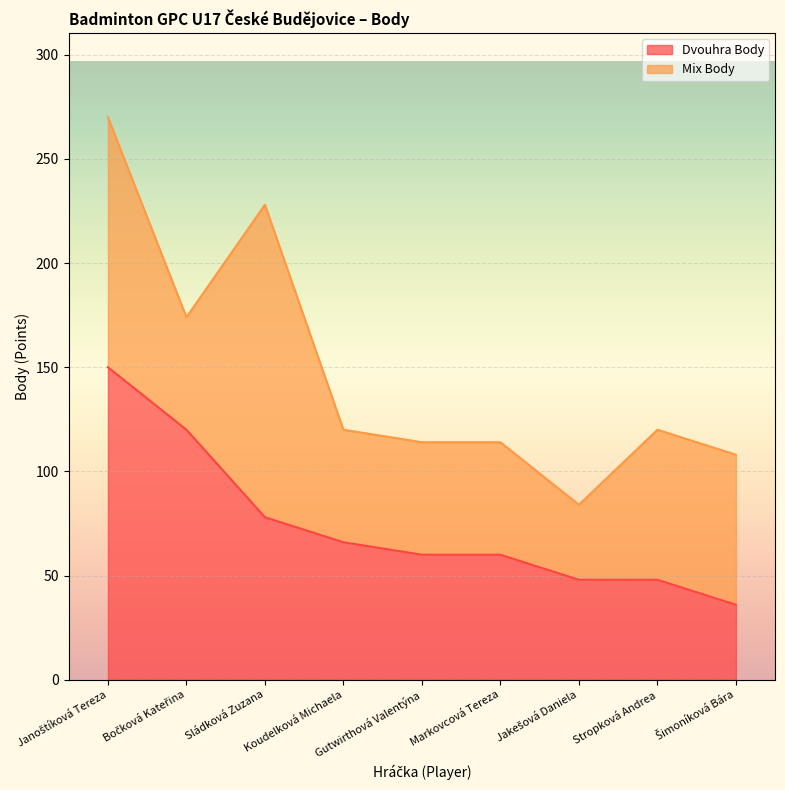

What is the label of the 5th point from the right?

Gutwirthová Valentýna